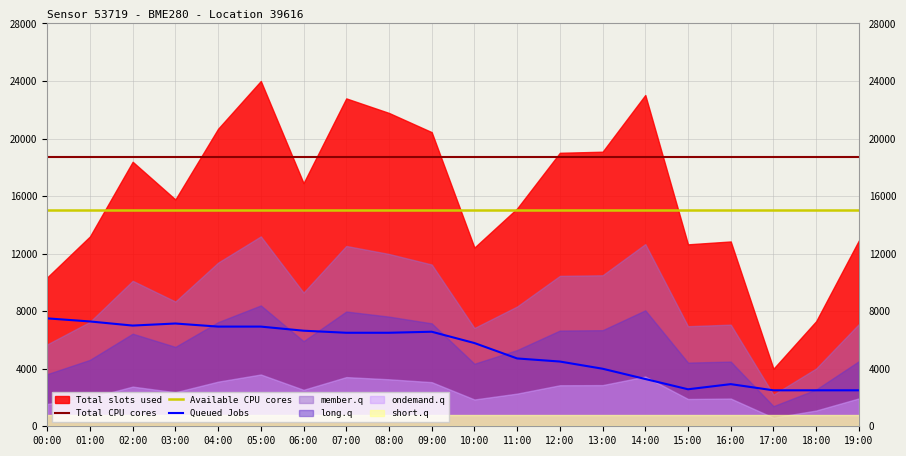

True or false: Available CPU cores has a value of 15000.0 at 09:00.

True